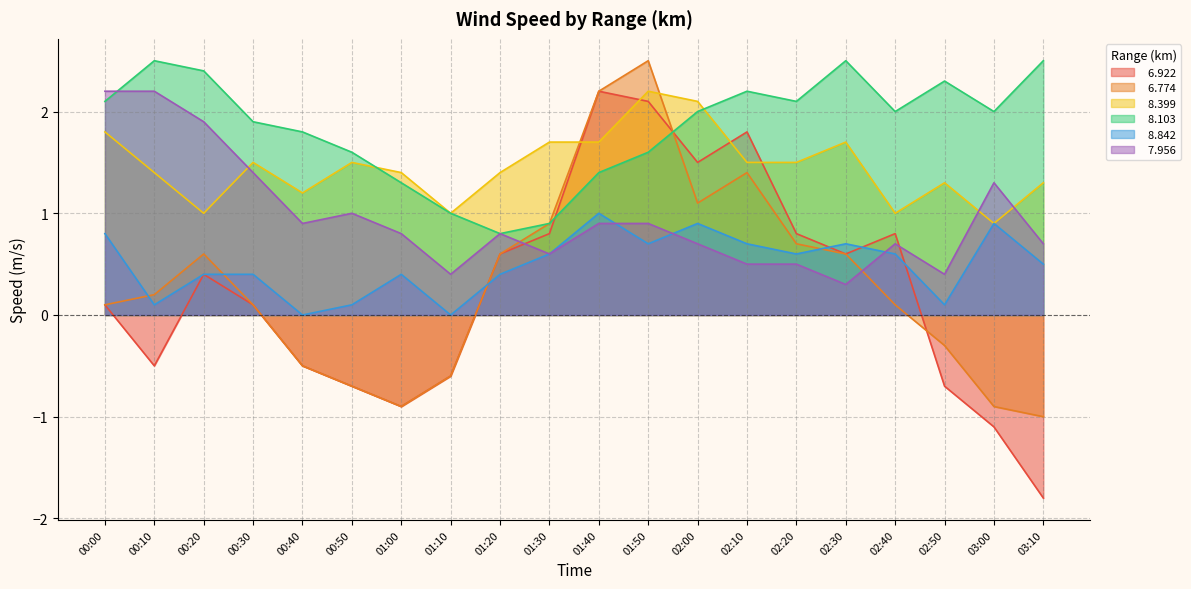

What is the value of the   8.399 point at the 7th from the left?

1.4